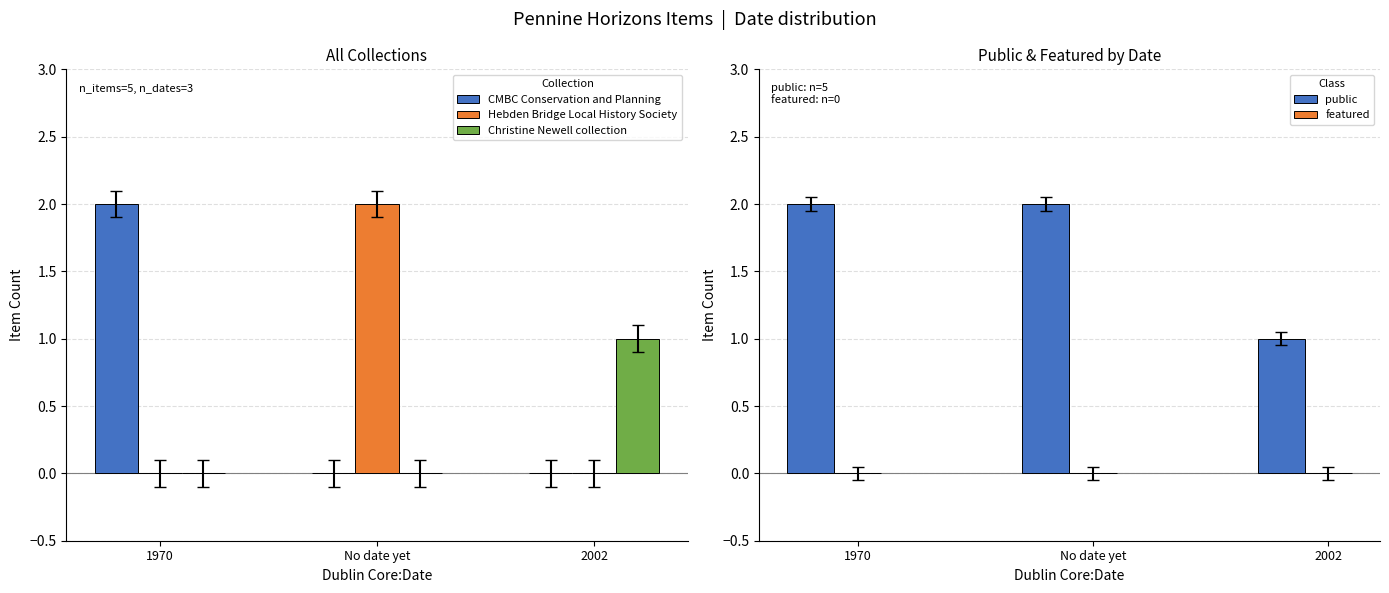

The Hebden Bridge Local History Society series shows -1 at 2002. True or false?

False